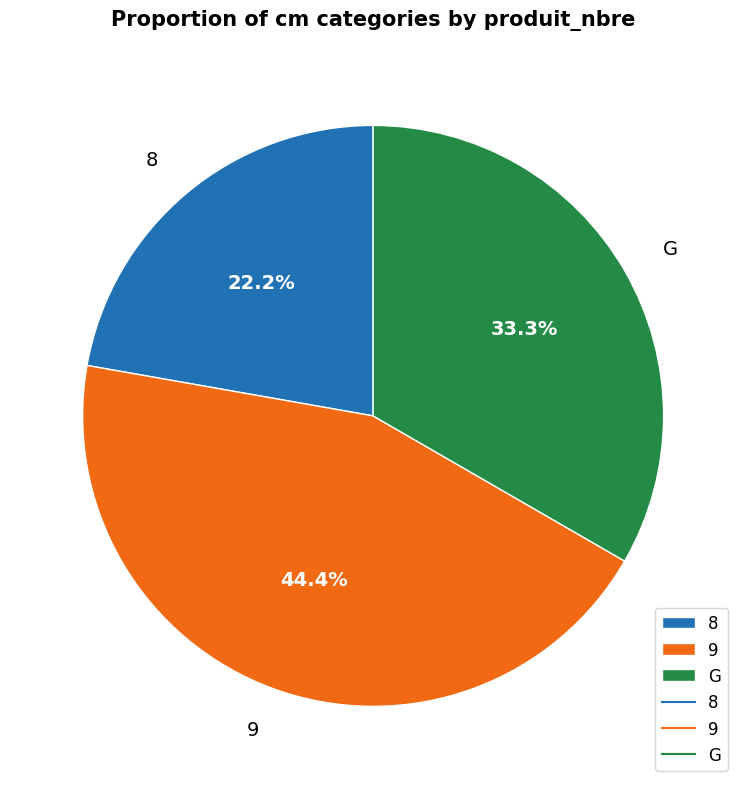

How many slices are in this pie chart?

3